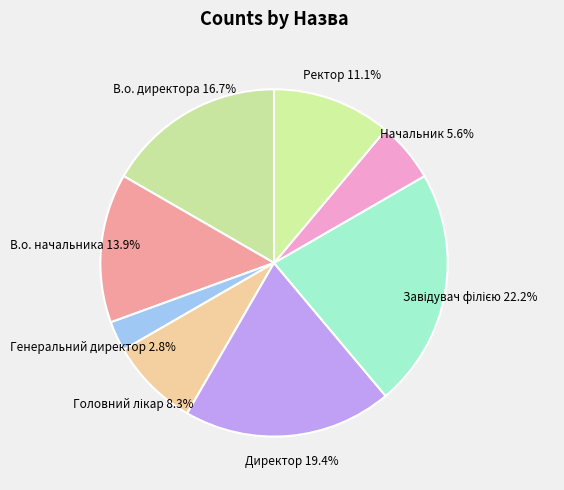

To the nearest percent, what is the average slice percentage?

12%